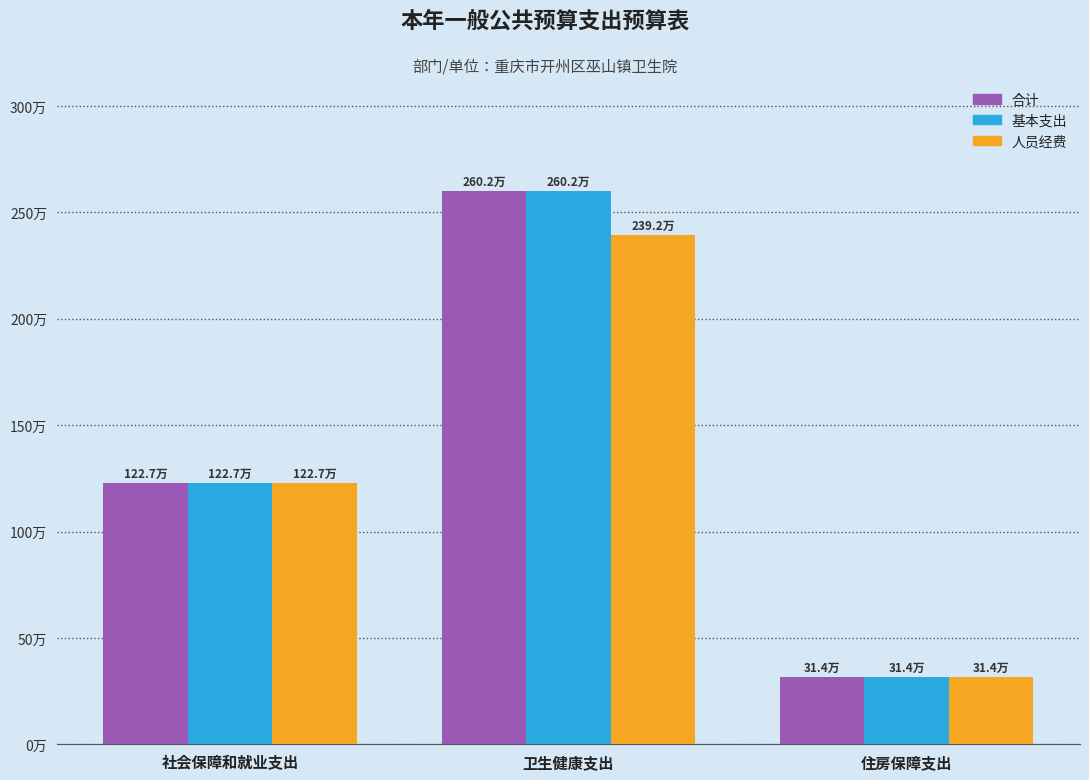

At which label is 人员经费 closest to 1353273?

社会保障和就业支出